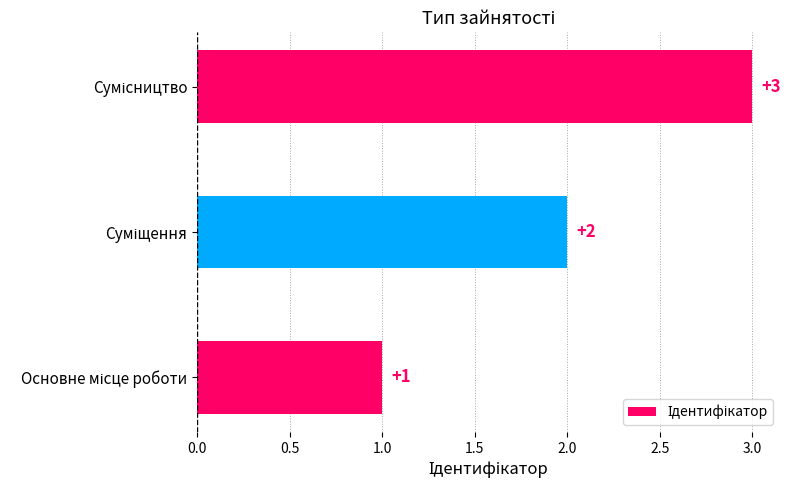

How many data points are less than 2?

1